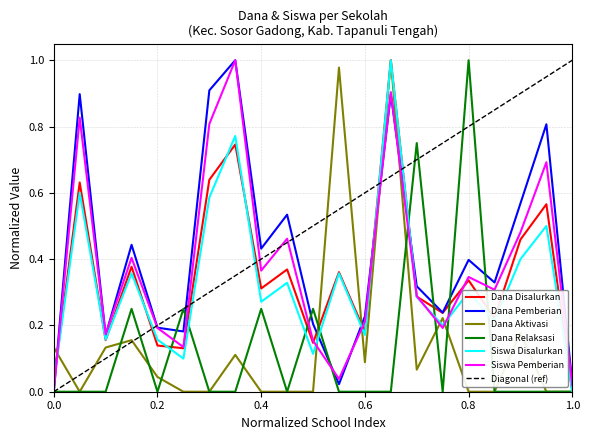

The value of Dana Aktivasi at 0.4 is -0.4. True or false?

False